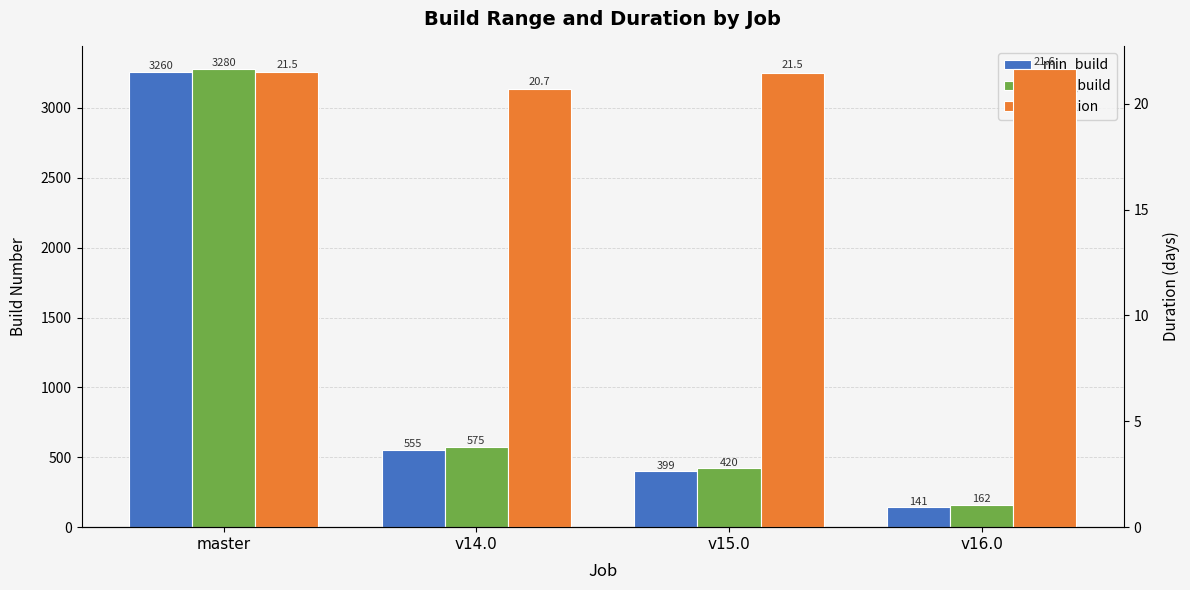

What are all the series names shown in the legend?

min_build, max_build, duration